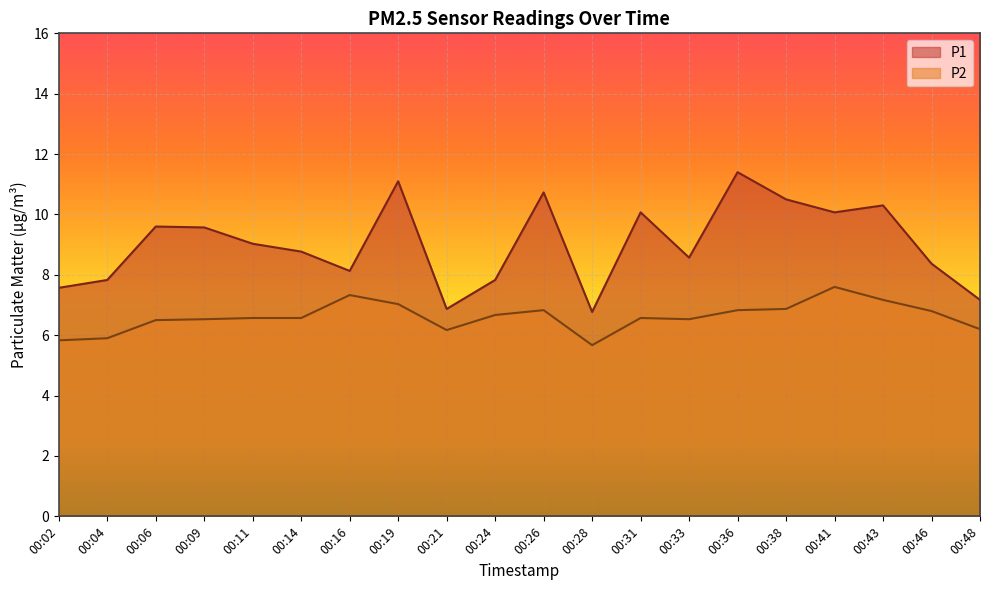

What is the sum of all P1 values?

180.2